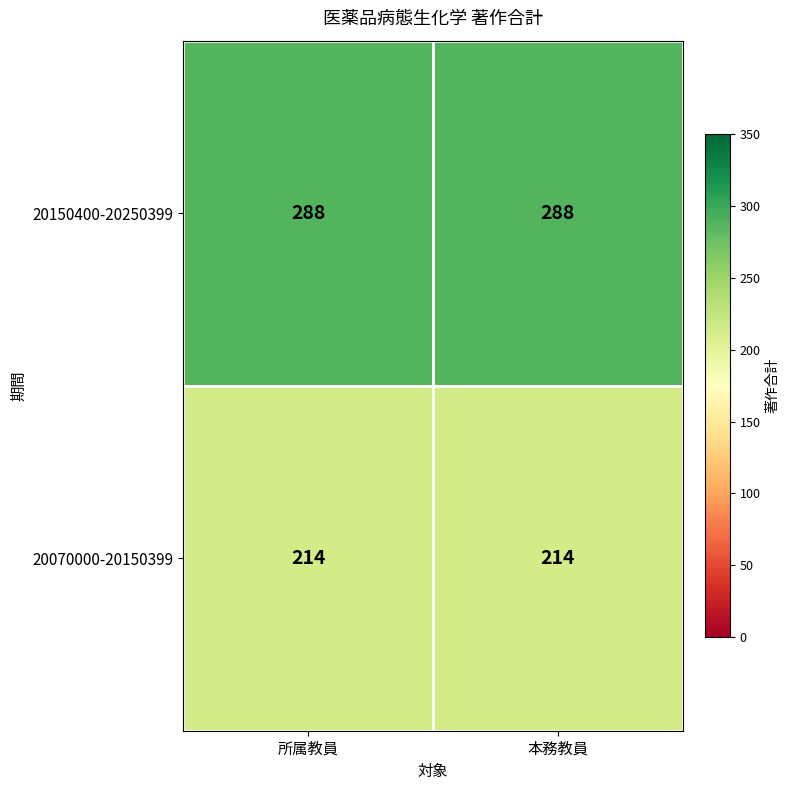

What is the total value across all series at 所属教員?

502